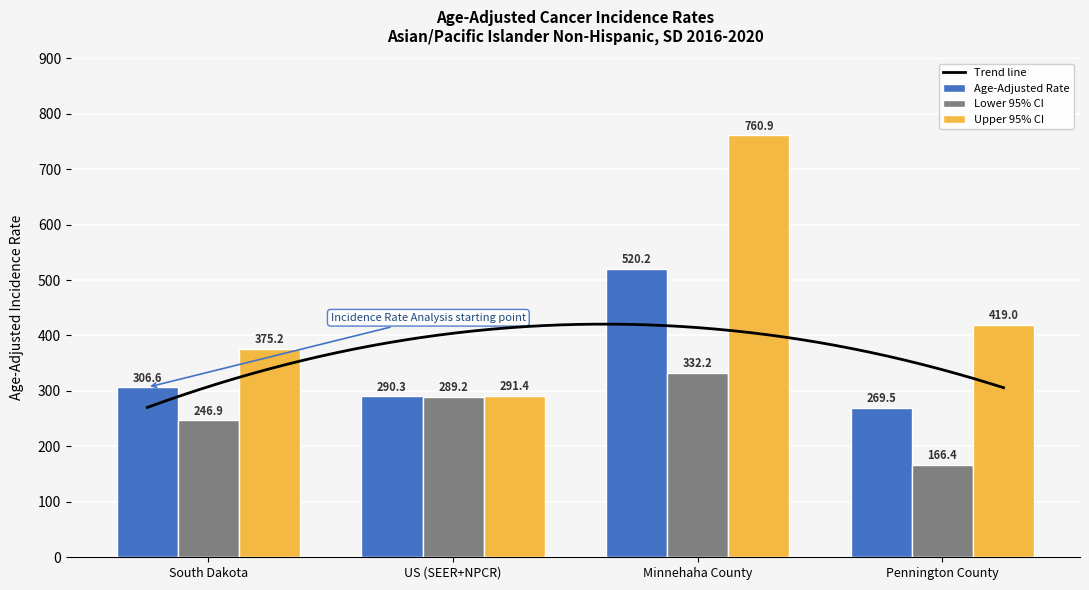

How many data points in Lower 95% CI are less than 289?

2